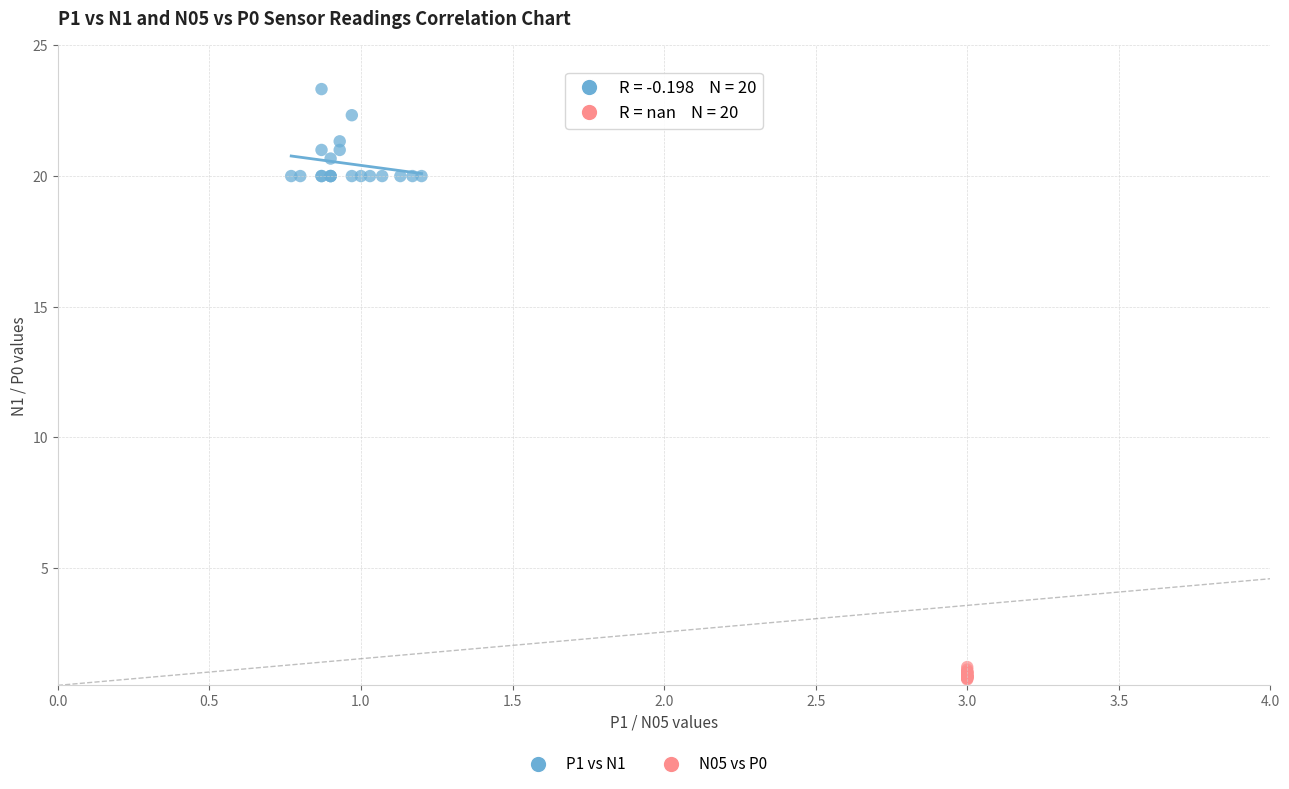

Which series has the widest spread of Y values?

P1 vs N1